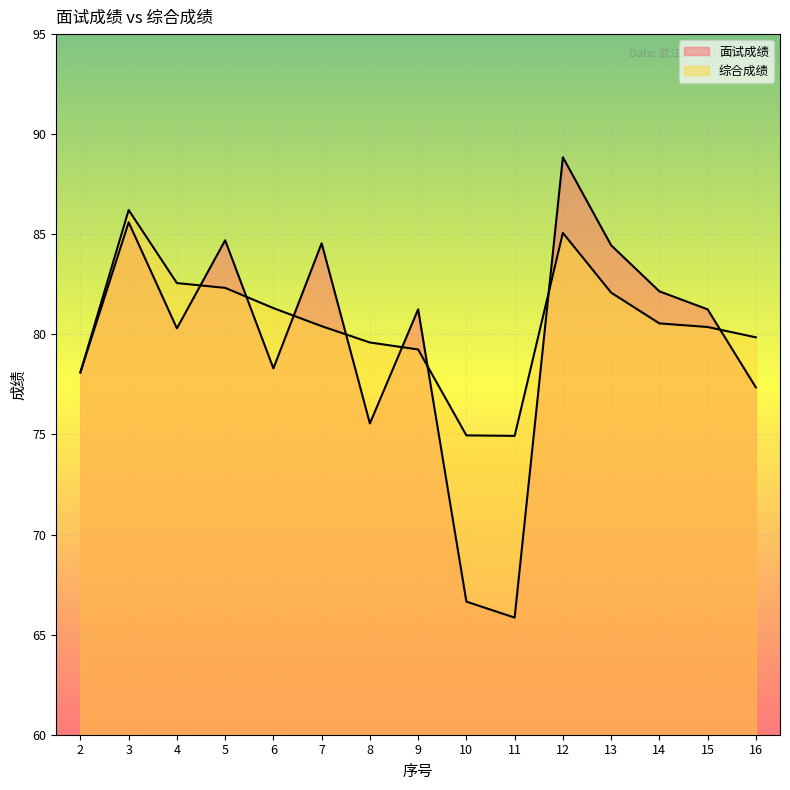

What is the value of the 面试成绩 point at the 14th from the left?

81.2